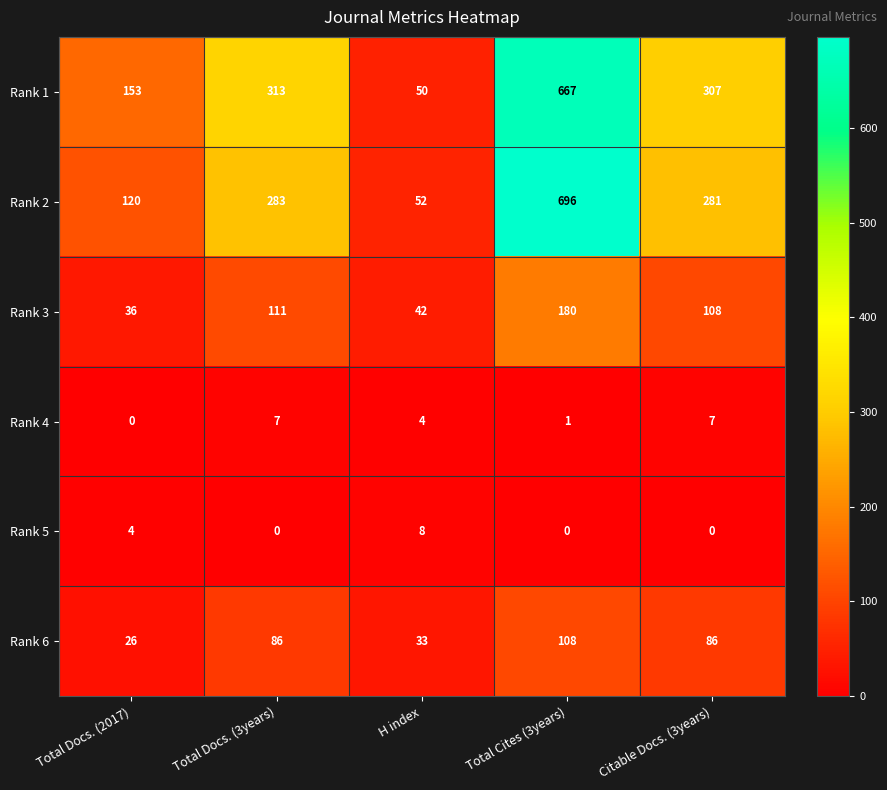

The Rank 6 series shows 19 at H index. True or false?

False